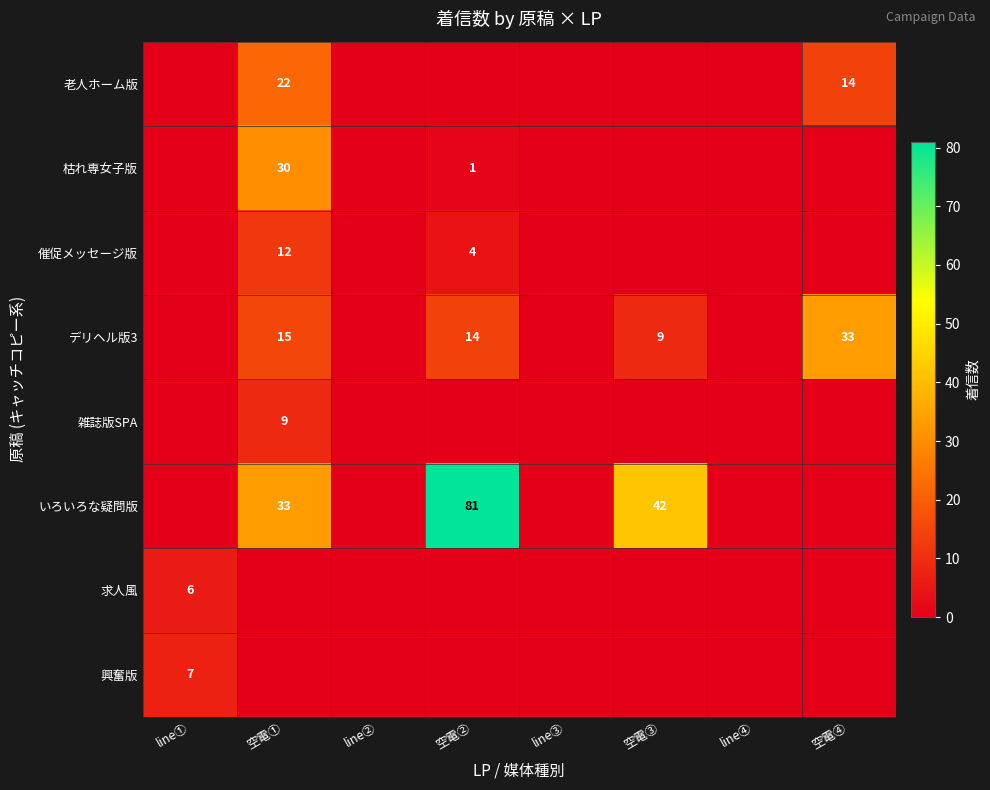

Which category has the highest value across all series?

空電②